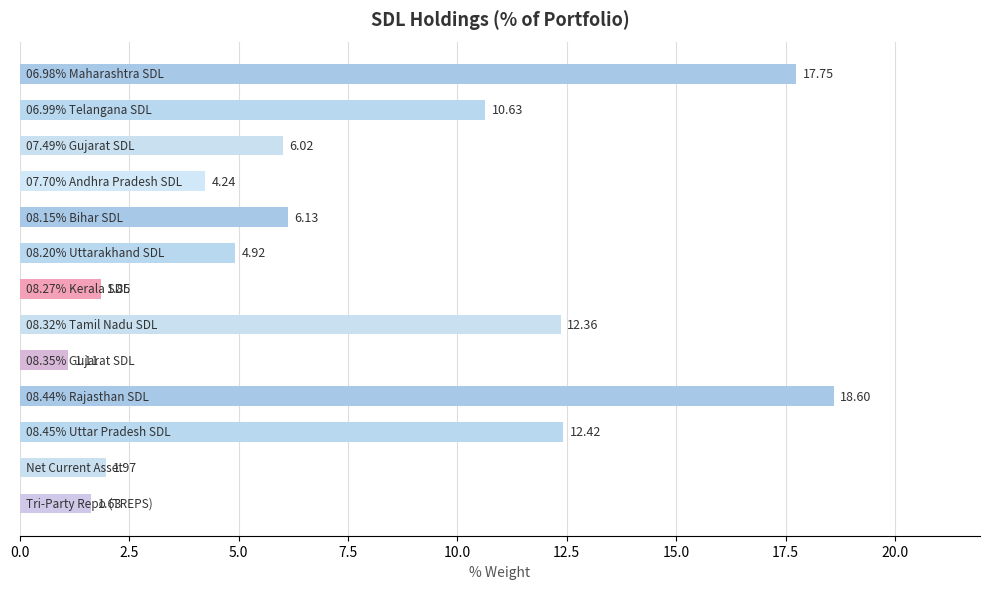

What is the difference between the maximum and minimum values?

17.5